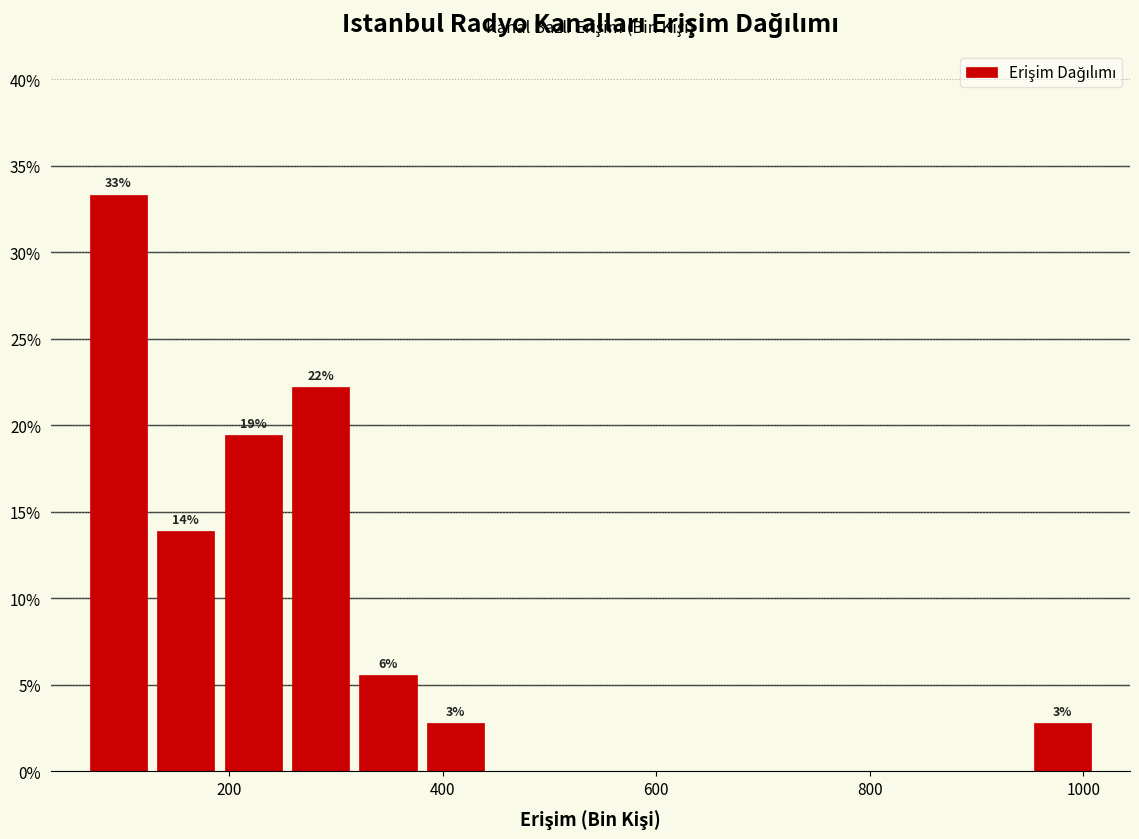

Around what value on the x-axis is the tallest bar? Give the approximate position of its centre, as read against the axis.

100